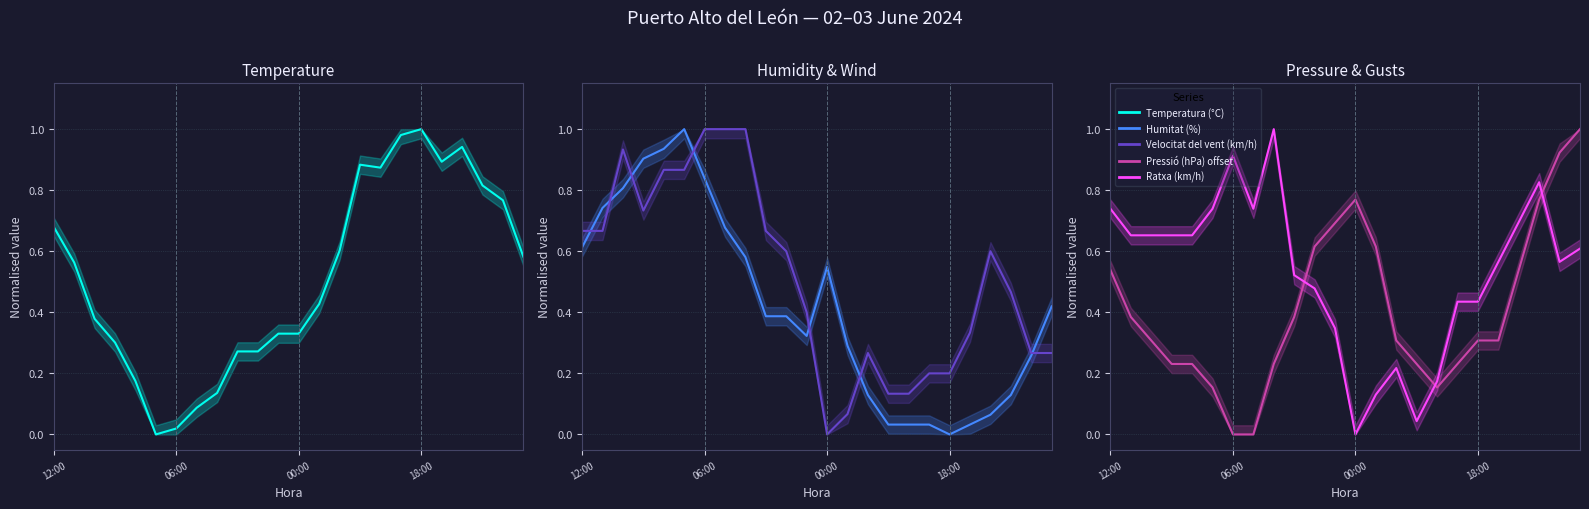

What is the maximum value shown in the chart?

1.0